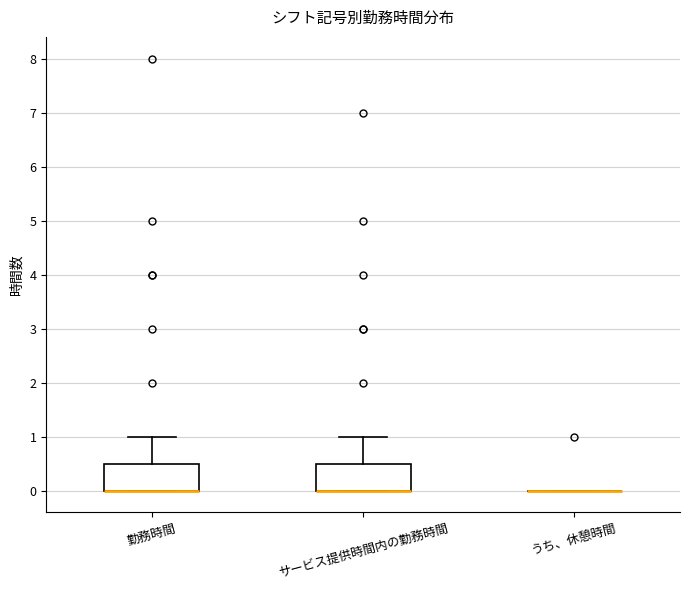

Where does the upper whisker of the box for 勤務時間 end on the y-axis? The values are not printed on the chart, so give them approximately, as read against the axis.

1.0